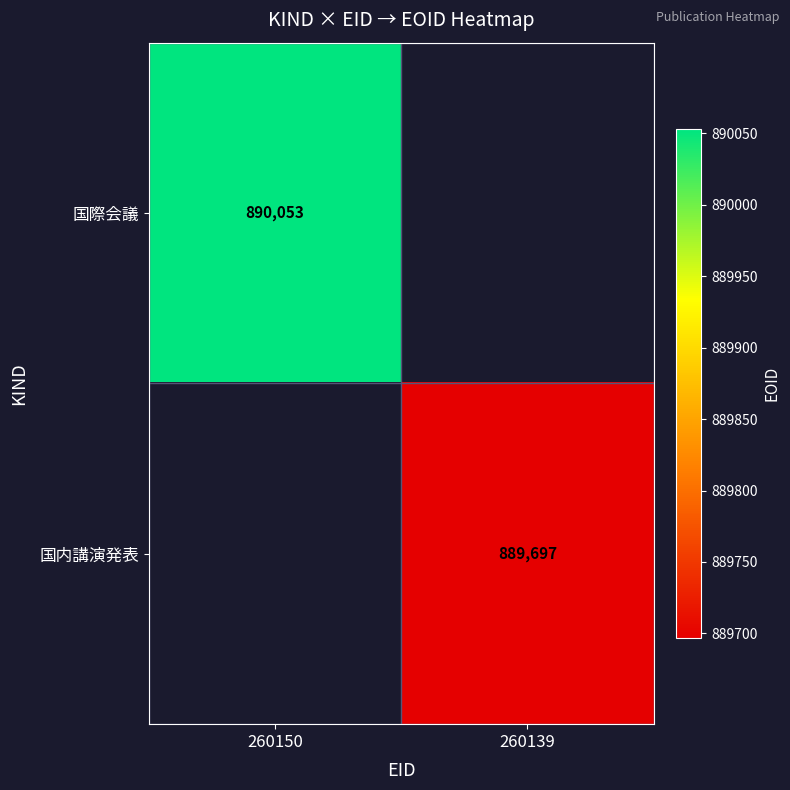

The 国内講演発表 series shows 605161 at 260139. True or false?

False